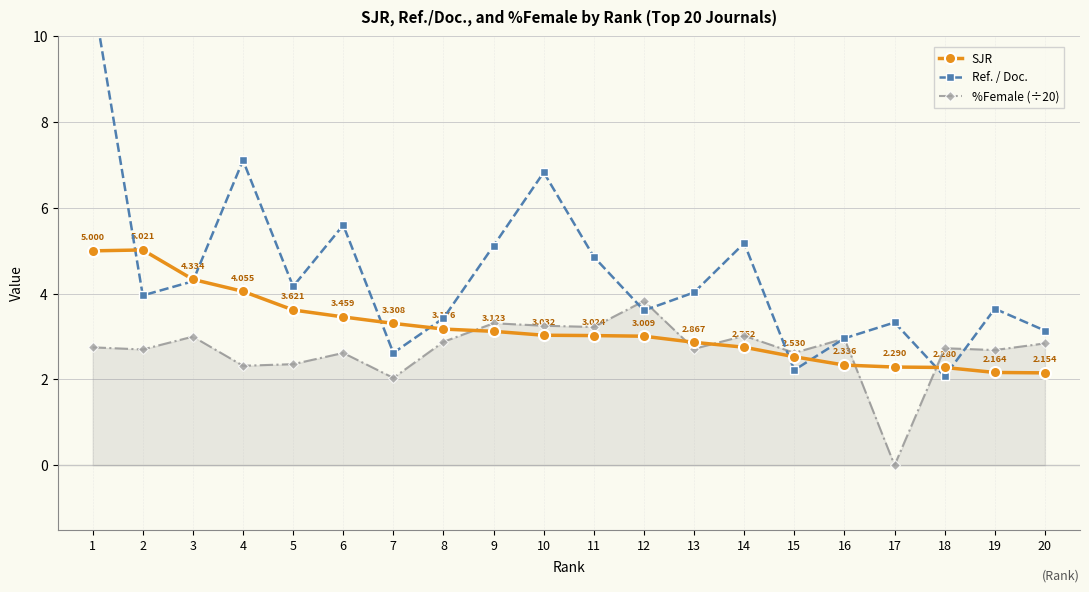

True or false: SJR and Ref. / Doc. intersect in this chart.

True